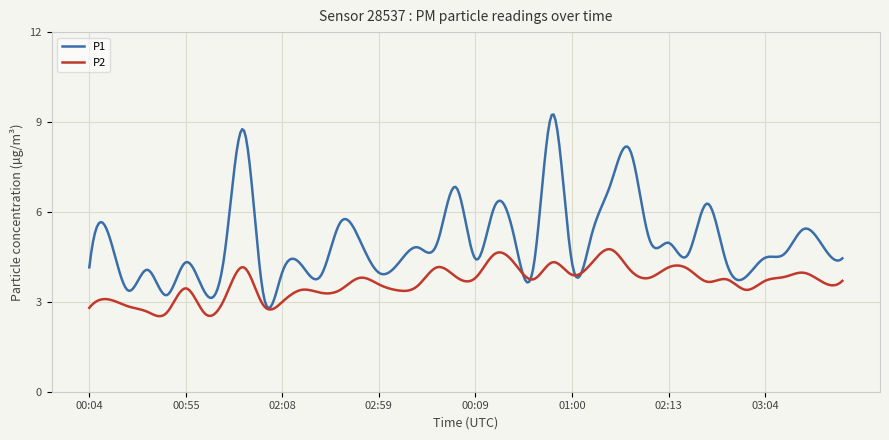

What is the smallest value displayed?

2.5